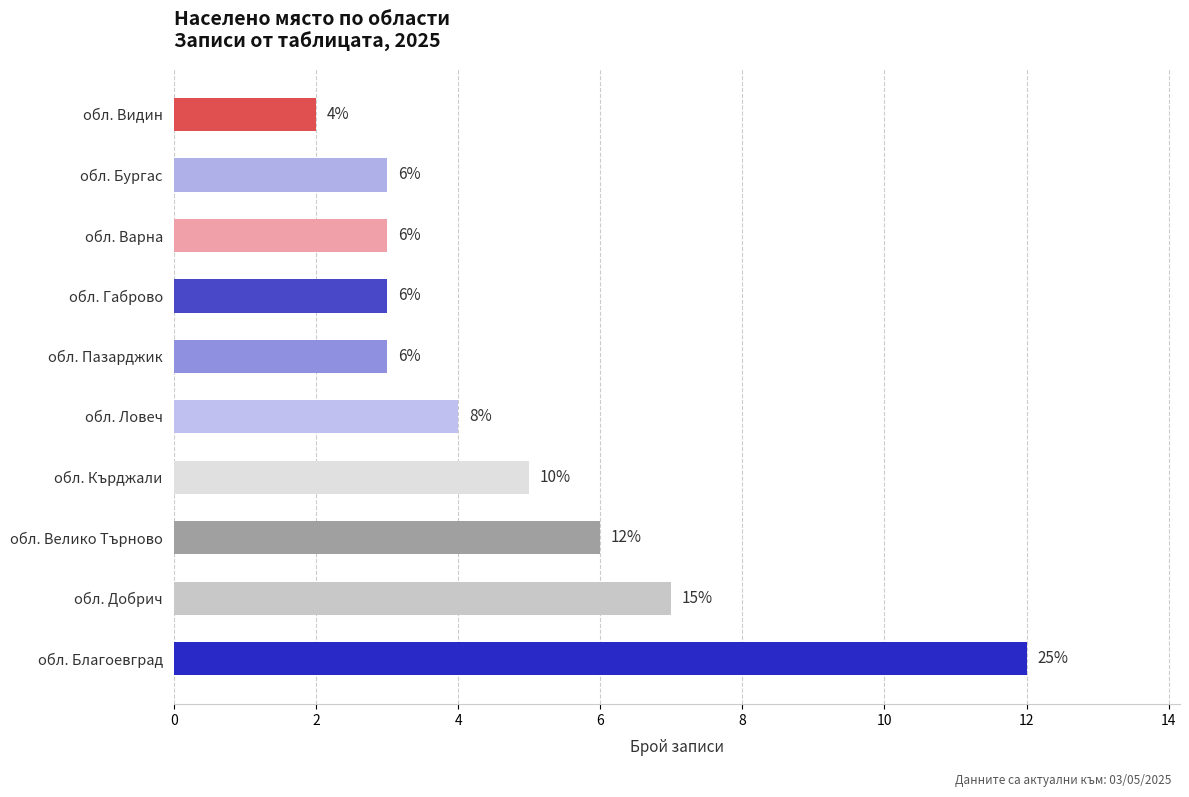

At which category does the chart reach its minimum across all series?

обл. Видин